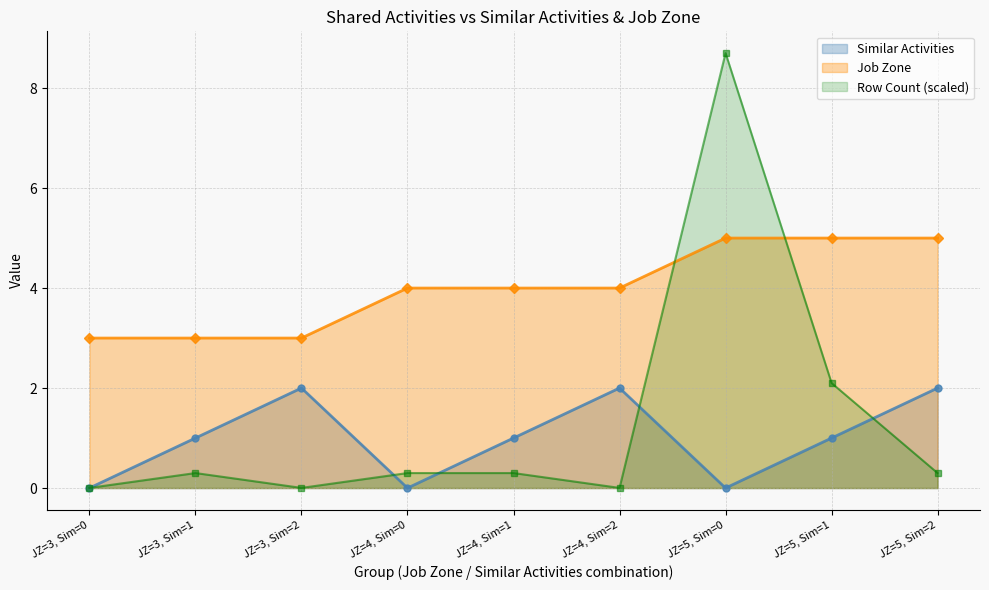

Is it true that Job Zone equals 5.0 at JZ=5, Sim=0?

True